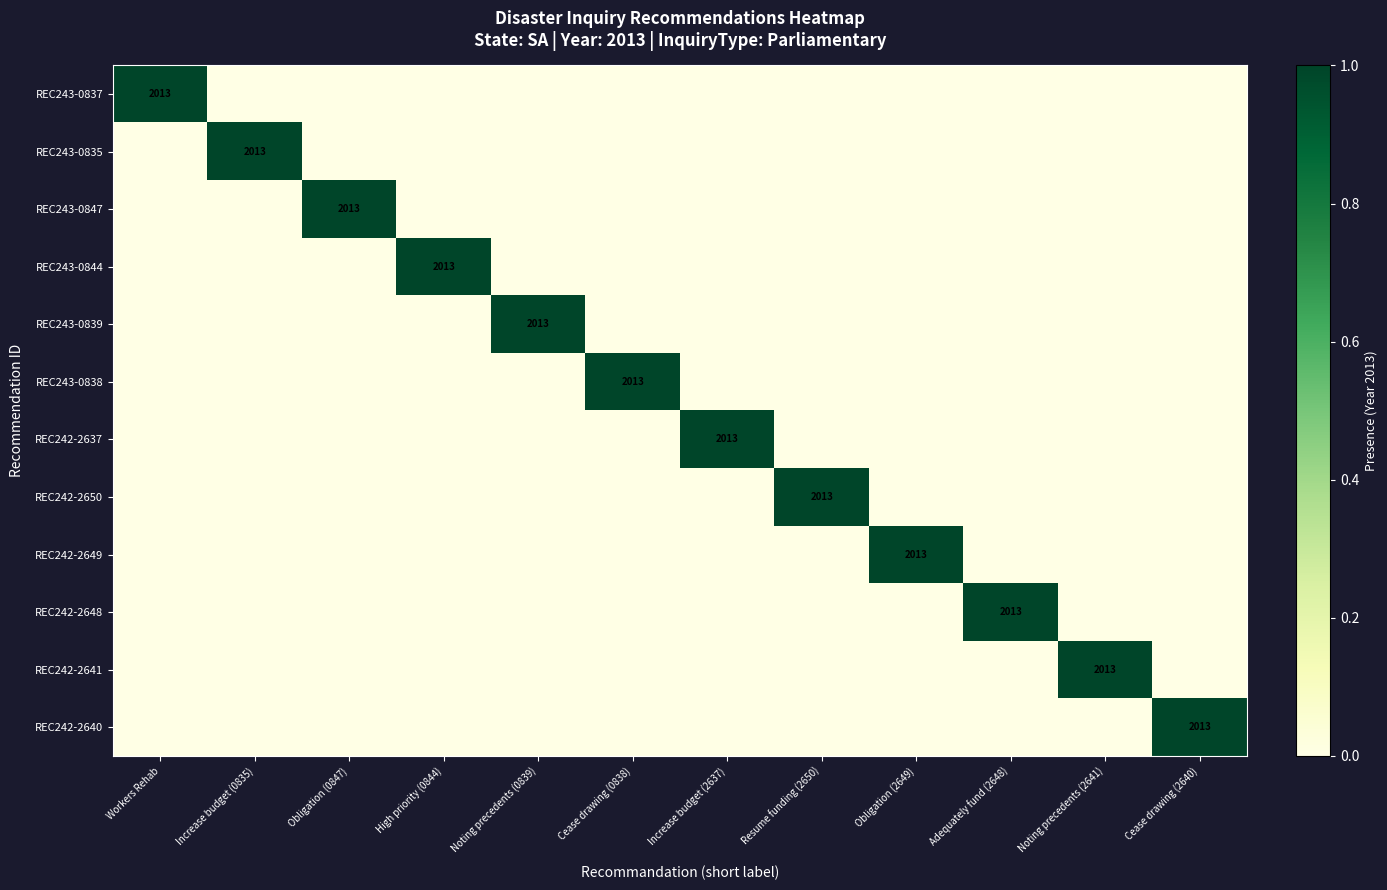

Which category has the highest value in the REC243-0847 series?

Obligation (0847)